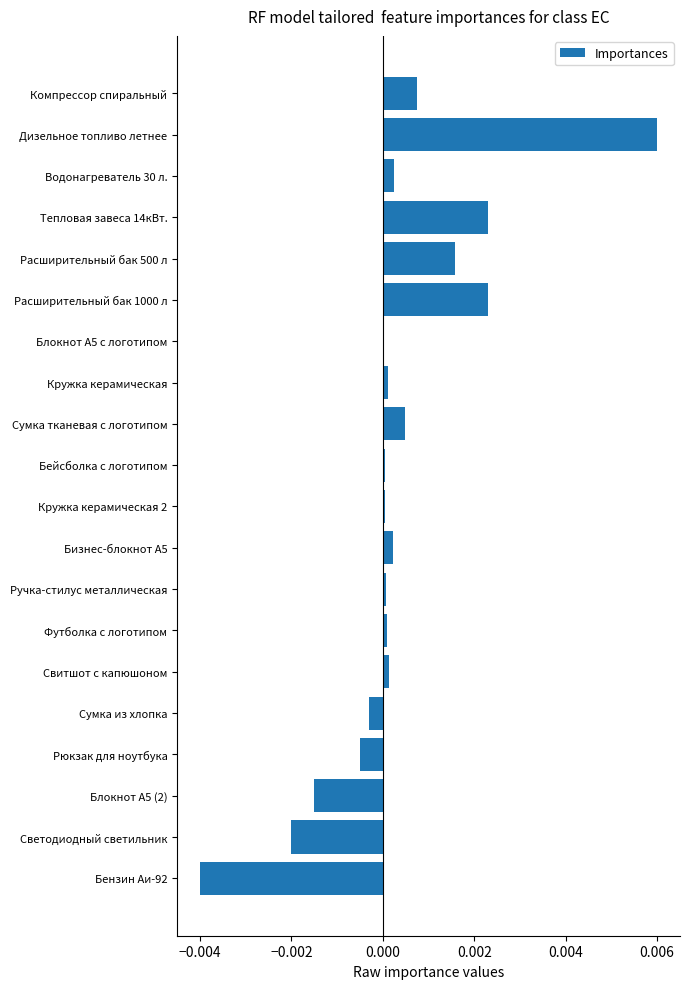

The chart shows a value of 0.0 at Расширительный бак 1000 л. True or false?

True